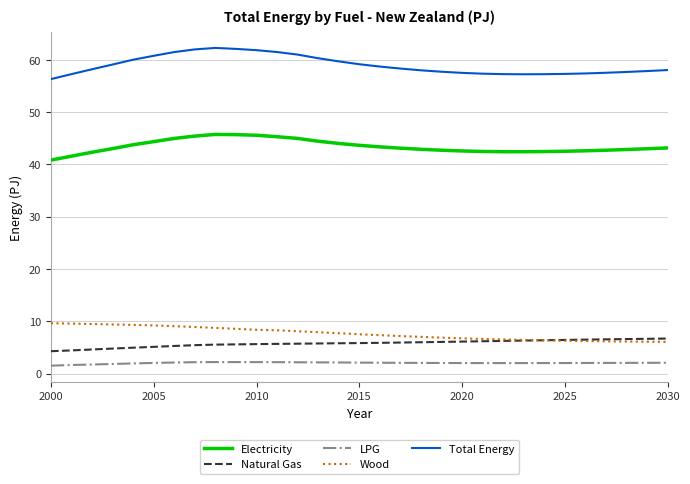

True or false: Total Energy and Natural Gas intersect in this chart.

False